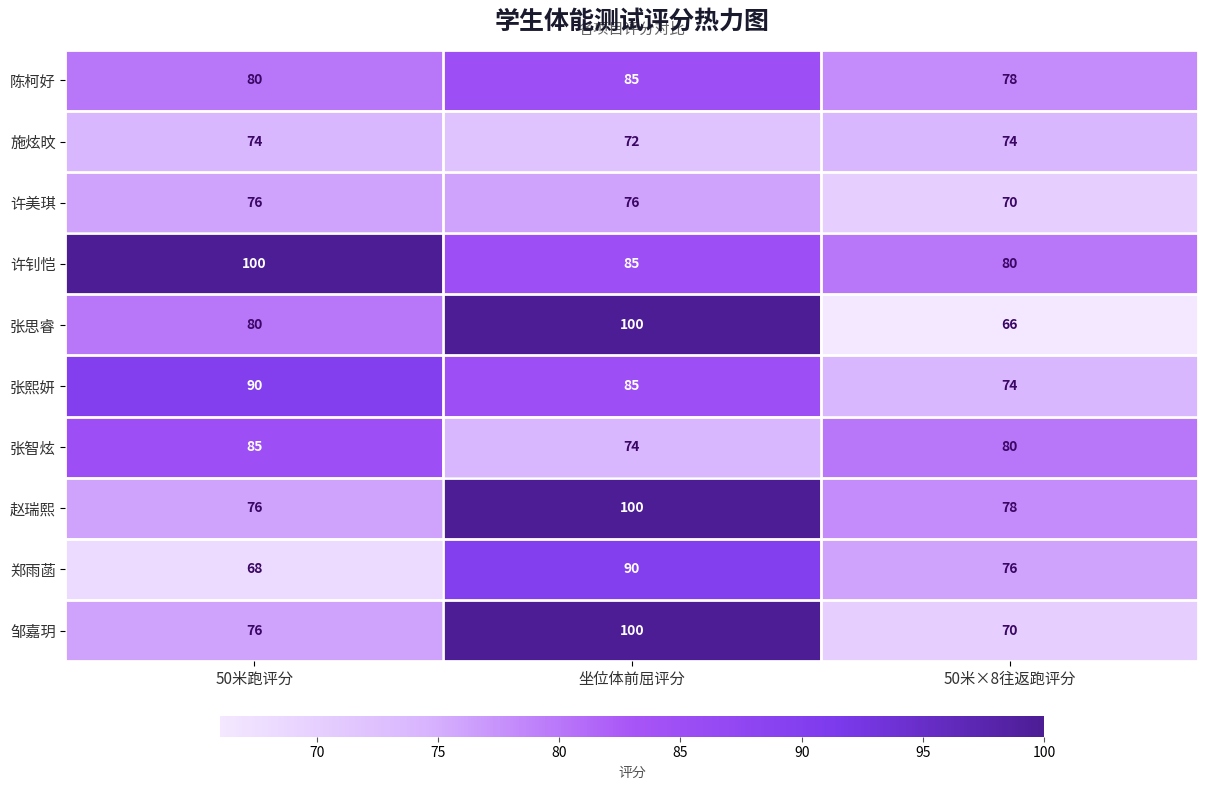

At which category is the sum across all series the highest?

坐位体前屈评分